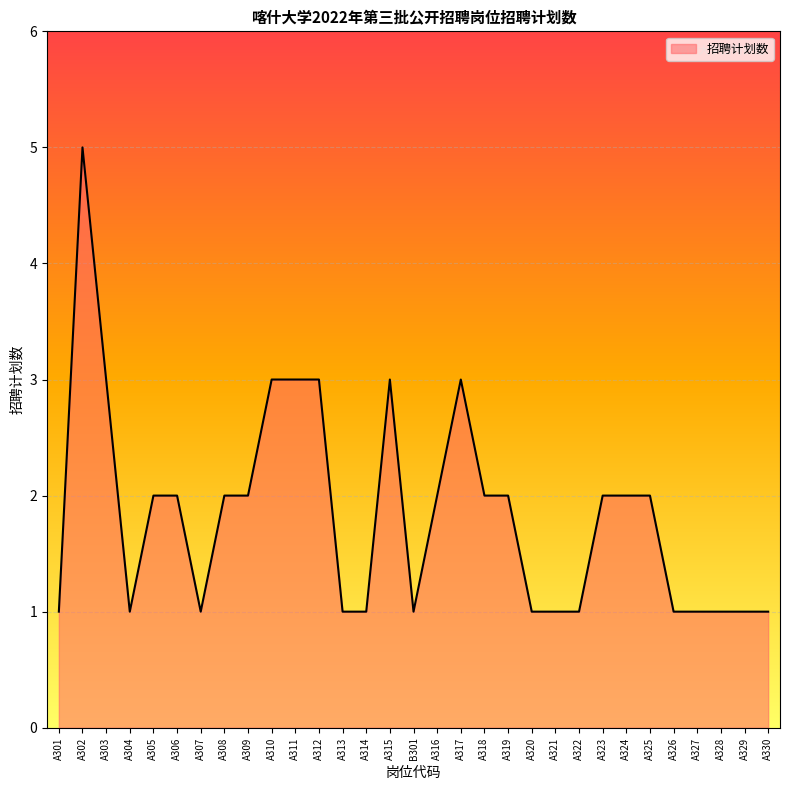

What position from the left is A309?

9